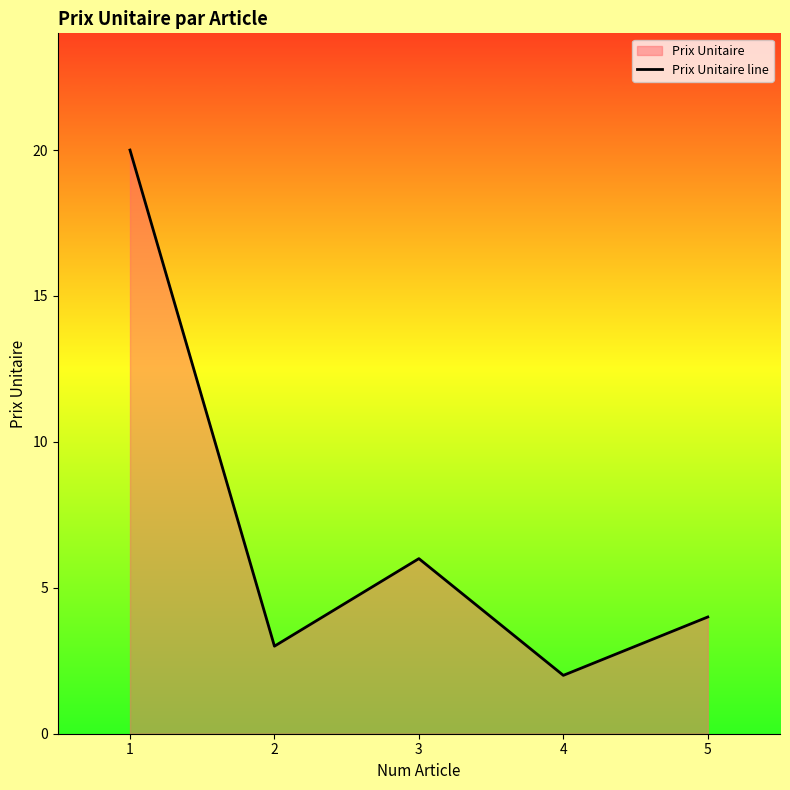

Reading left to right, extract all data points from this chart.

1=20	2=3	3=6	4=2	5=4